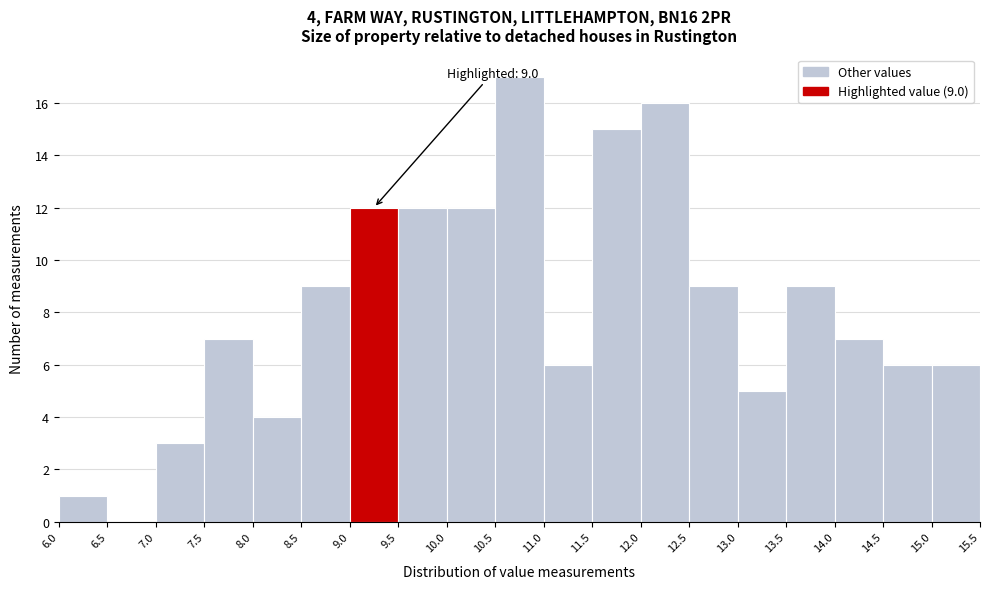

Over which range of the x-axis is the bar tallest?

10.5 to 11.0